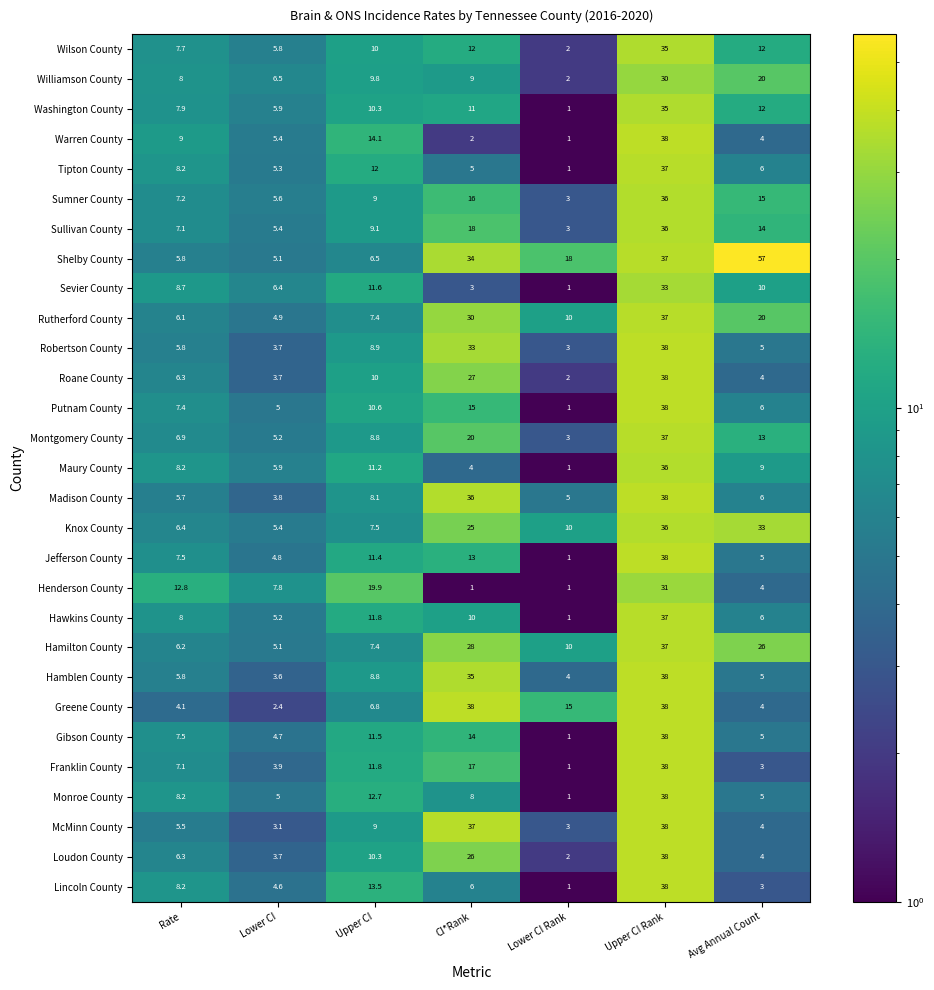

At which category is the sum across all series the highest?

Upper CI Rank